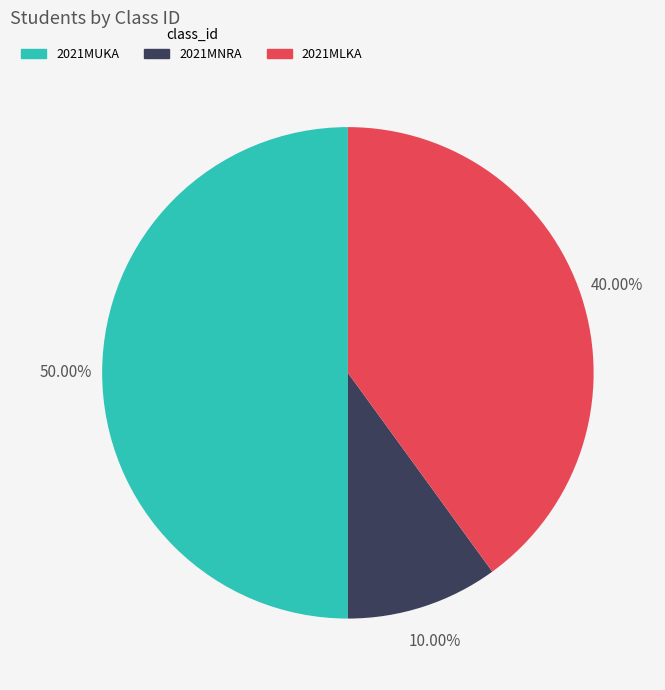

Does 2021MLKA represent more than half of the total?

No